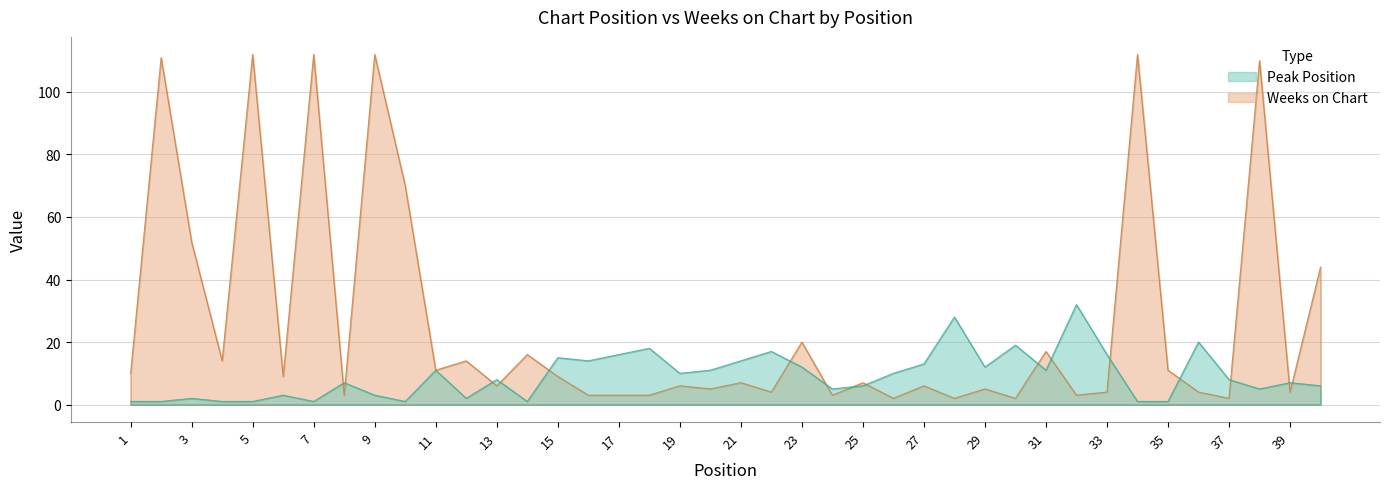

What is the value of the Weeks on Chart point at the 4th from the left?

14